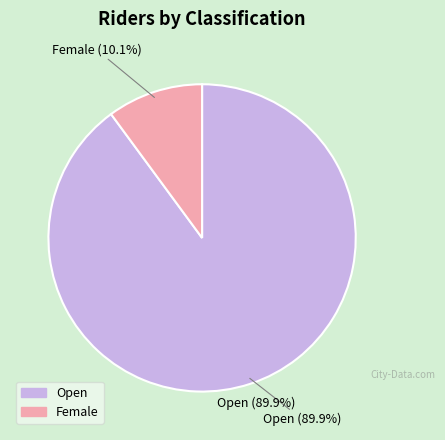

To the nearest percent, what is the average slice percentage?

50%